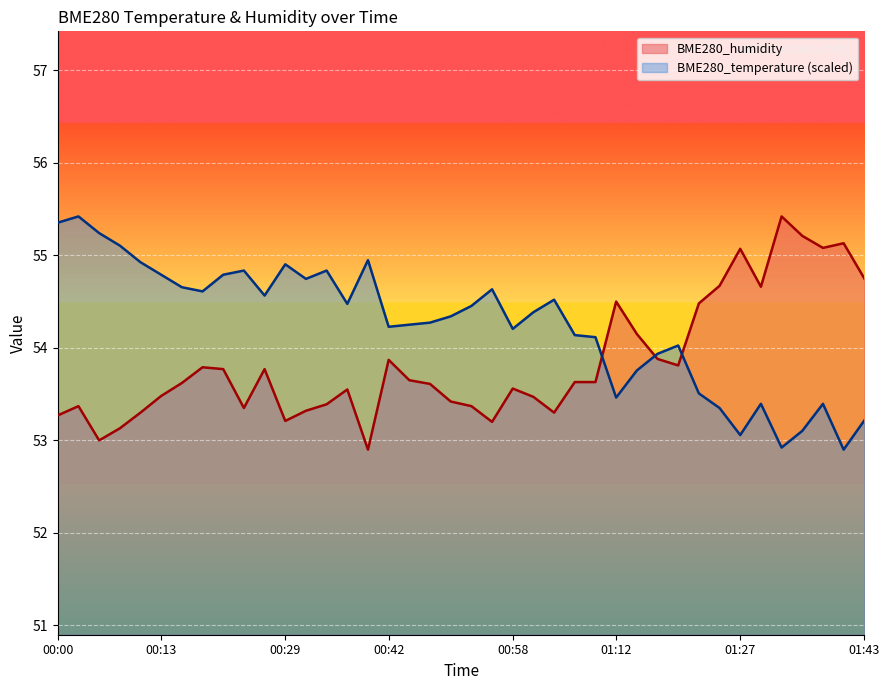

Where does the BME280_temperature series first go above 54?

00:00